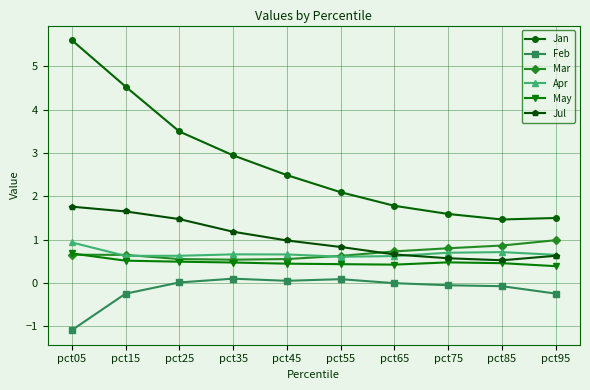

Which series changed the most between pct65 and pct85?

Jan